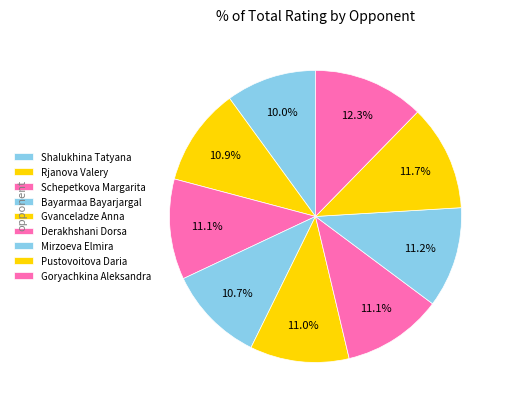

What is the ratio of the value at Bayarmaa Bayarjargal to the value at Pustovoitova Daria?

0.9